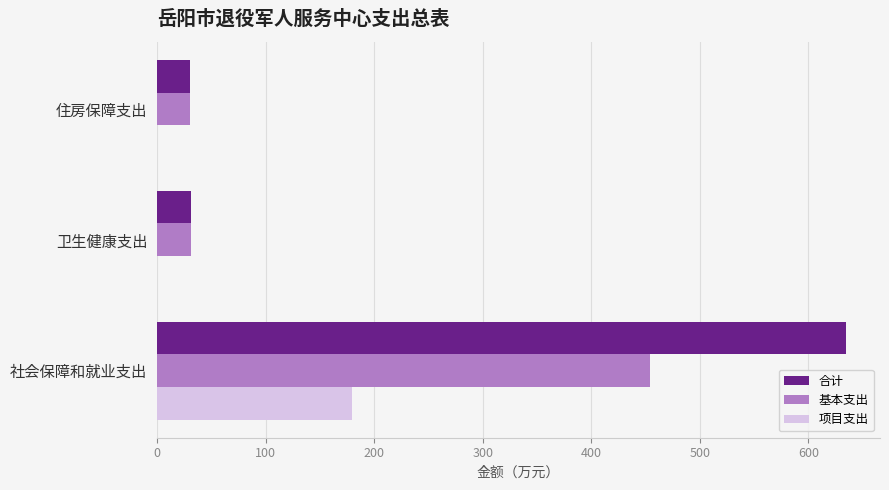

What is the total value across all series at 卫生健康支出?

62.6